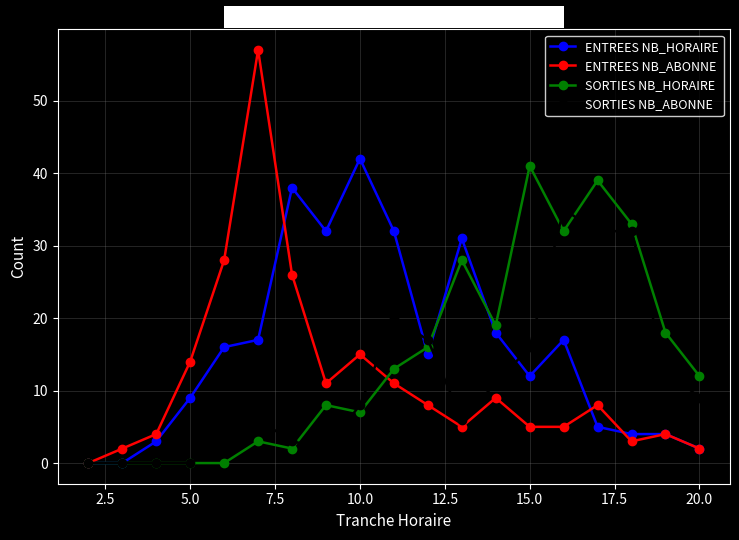

True or false: SORTIES NB_HORAIRE has more than 0 points higher than both neighbors.

True